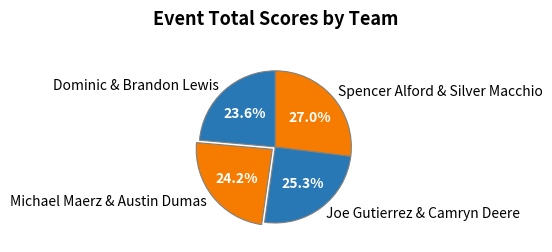

What is the total percentage of Michael Maerz & Austin Dumas and Spencer Alford & Silver Macchio?

51.1%